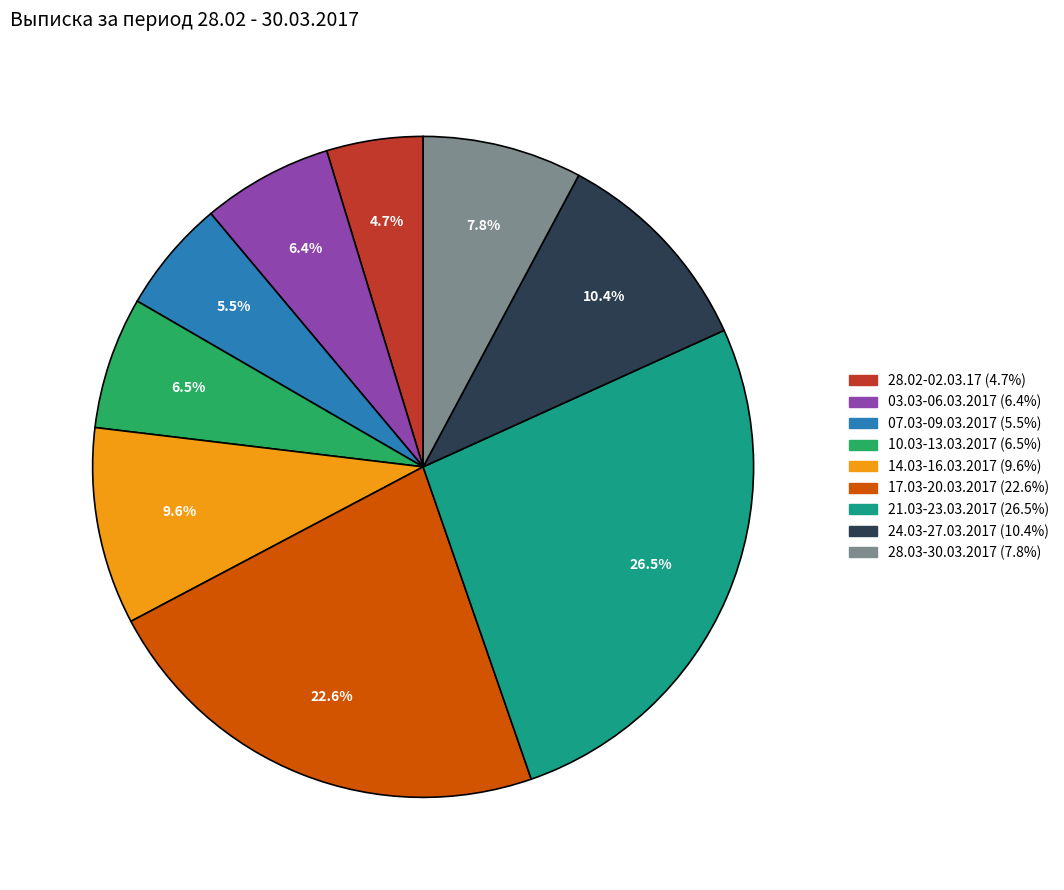

Does any single category account for the majority?

No